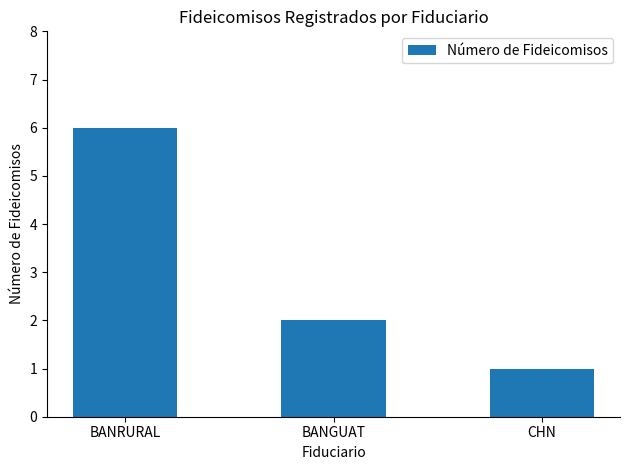

What is the label of the 1st bar from the right?

CHN